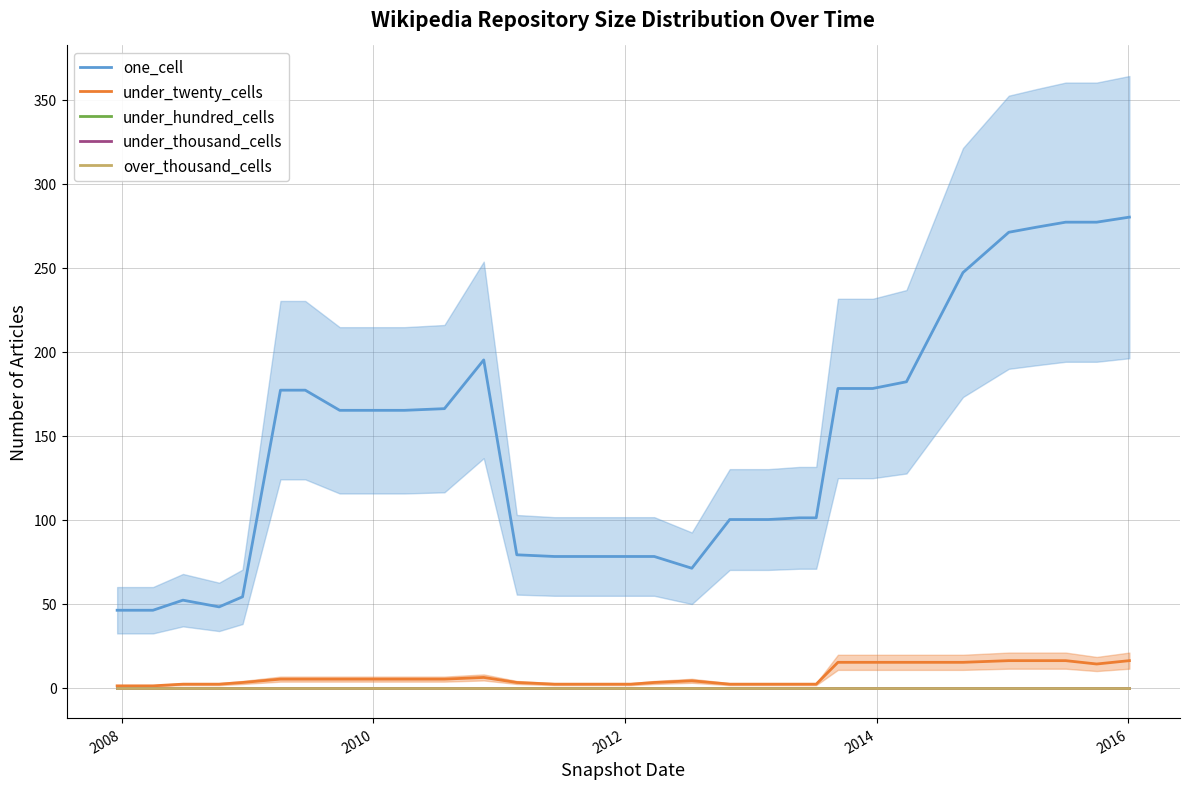

What position from the right is 2008?

31